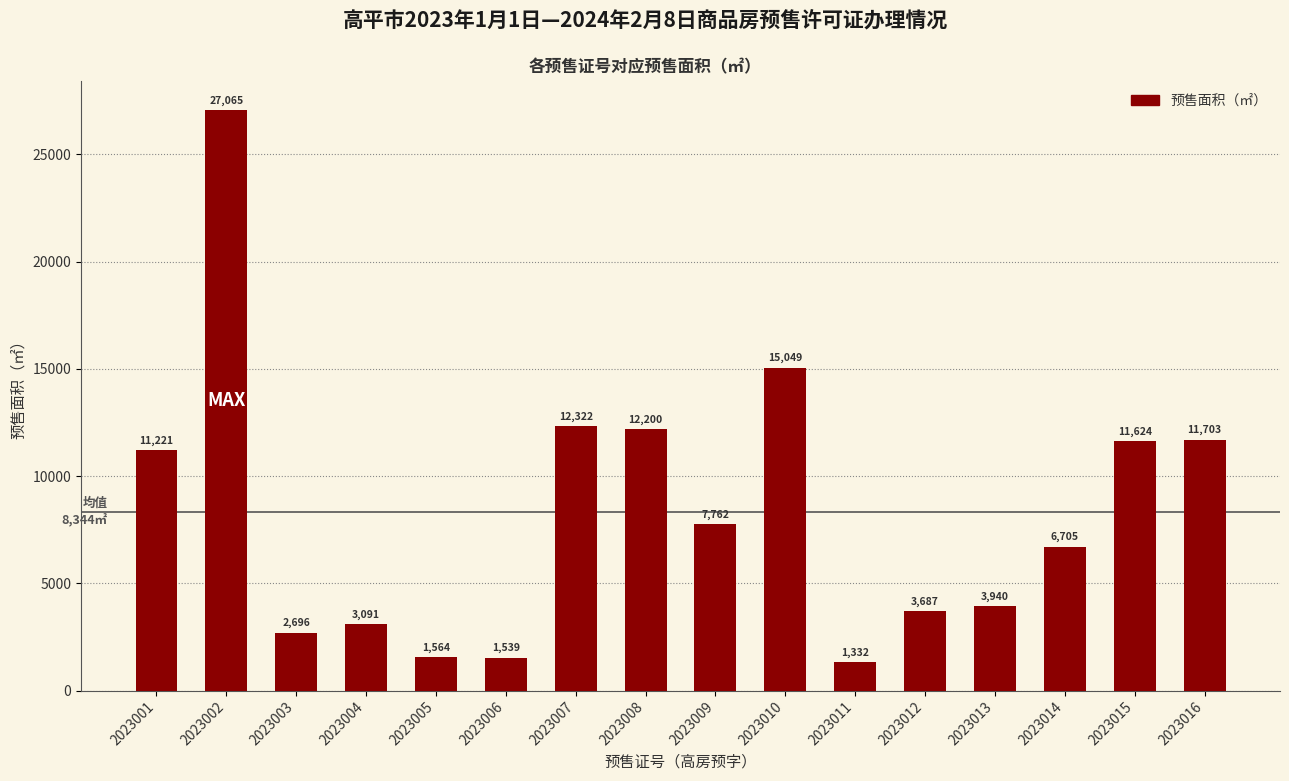

At which label does the data first exceed 7762?

2023001